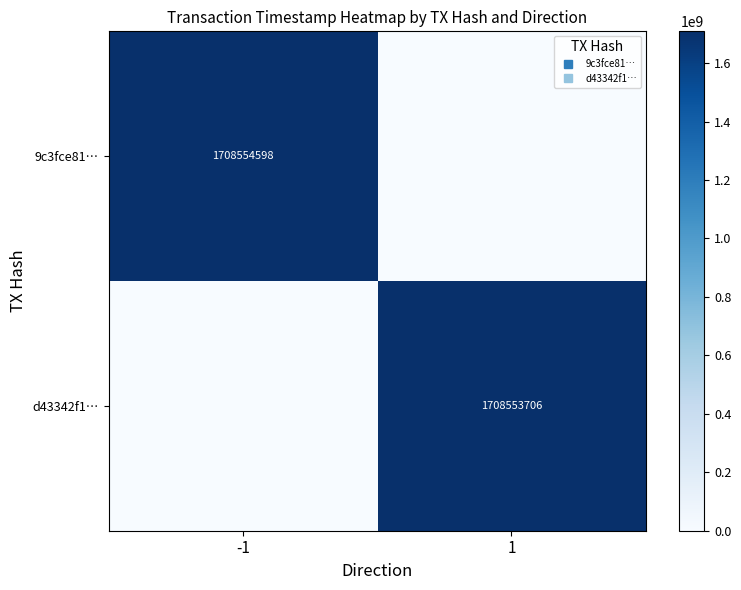

What is the difference between the maximum and minimum values in the 9c3fce81… series?

1708554598